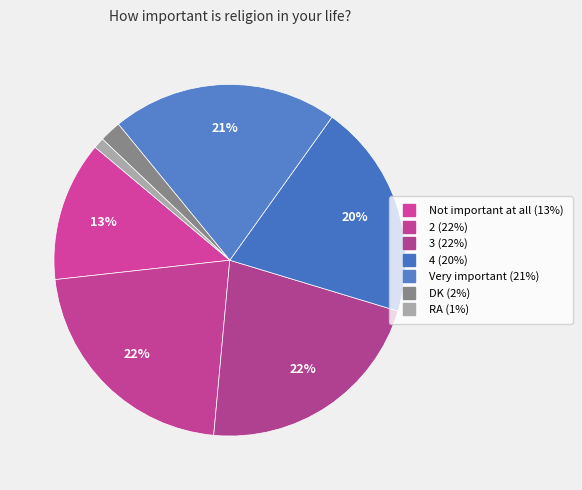

How many segments does this pie chart have?

7